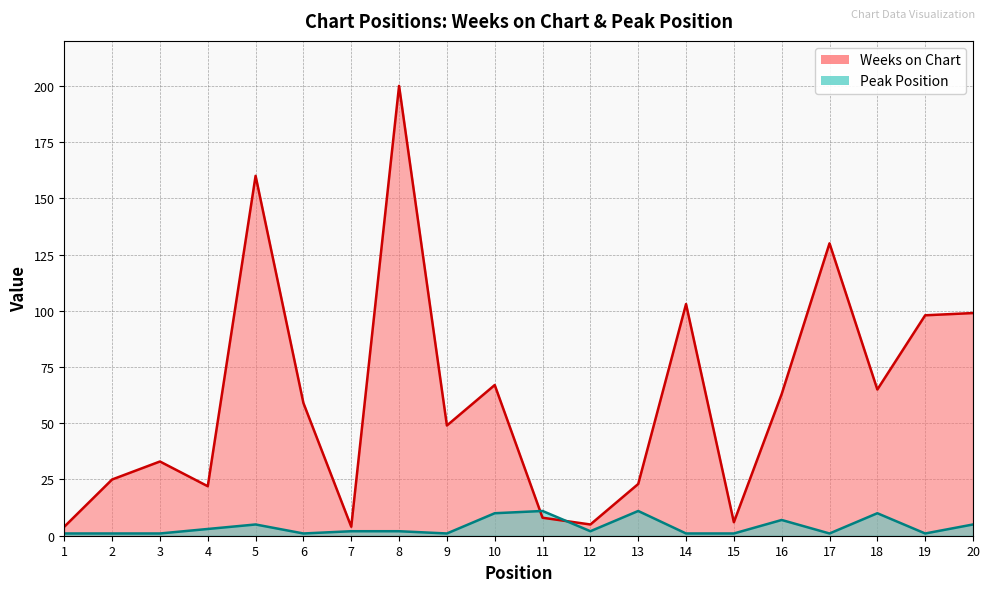

Does the chart display data point markers on the line(s)?

No